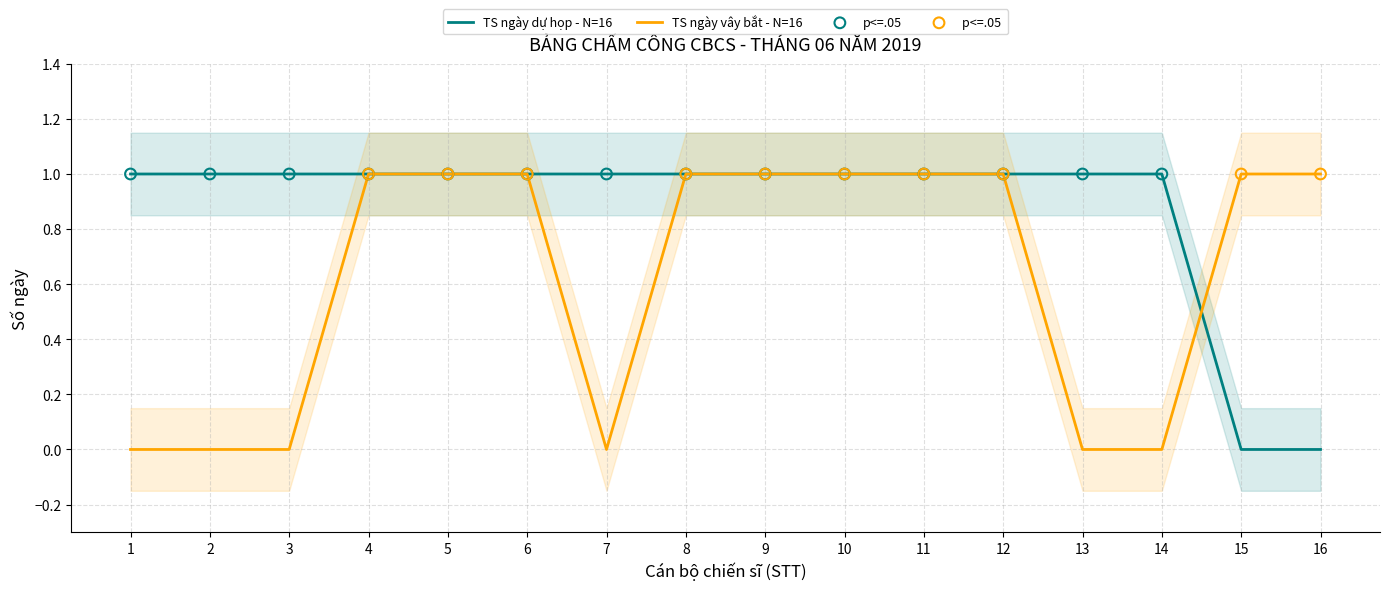

True or false: TS ngày vây bắt - N=16 has a value of 1 at 6.

True